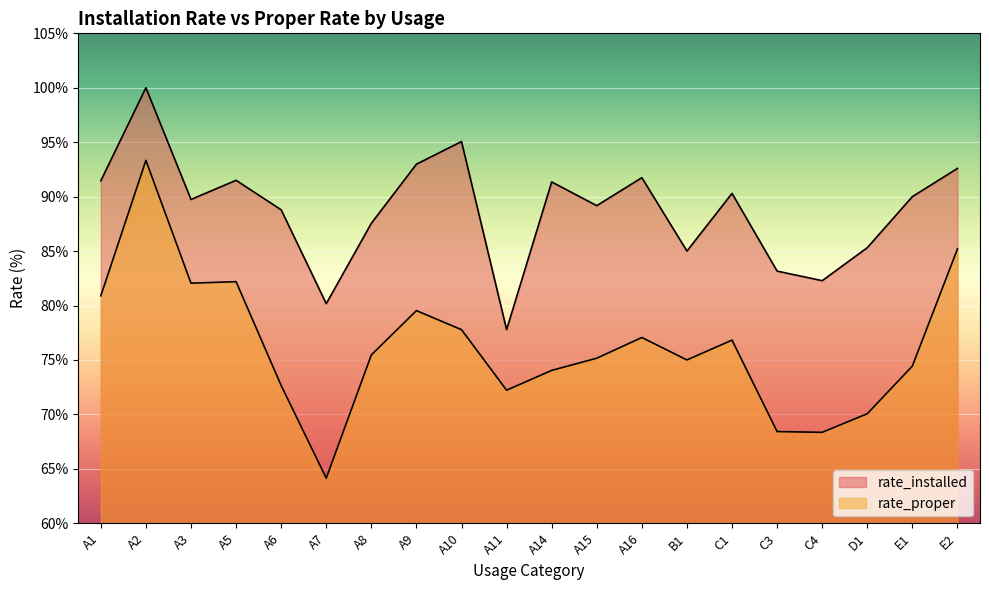

Rank the series at C4 from highest to lowest value.

rate_installed, rate_proper